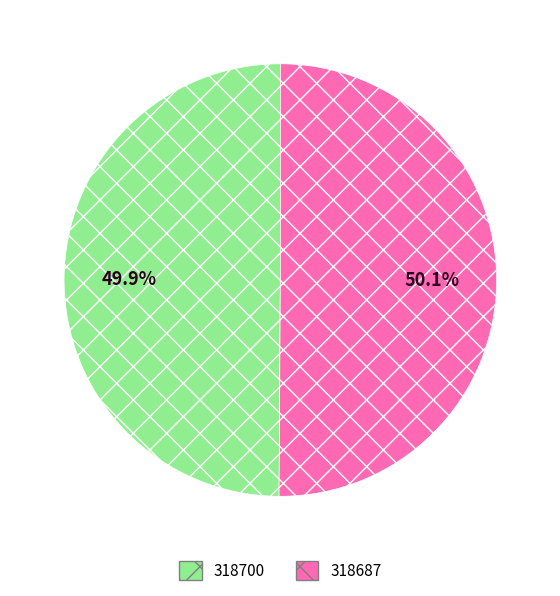

What is the ratio of the value at 318700 to the value at 318687?

1.0